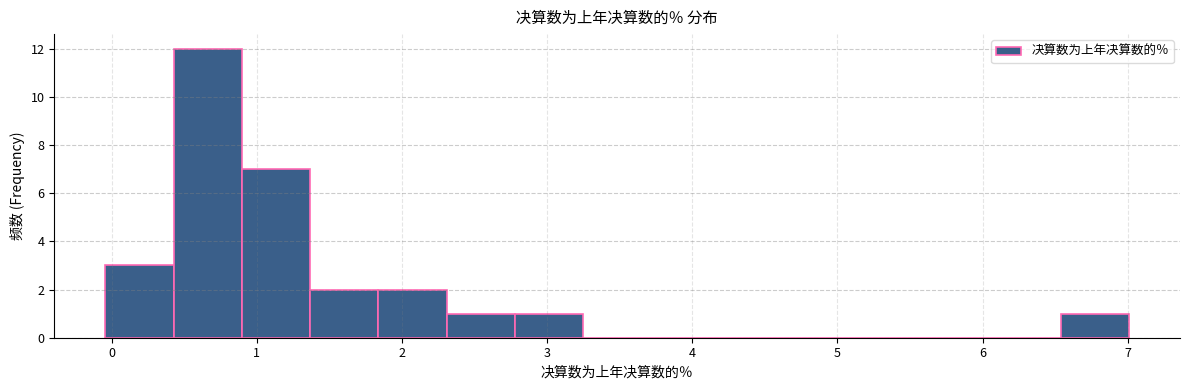

Reading left to right, transcribe this chart: for each bar, give the range it covers on the x-axis and its height. Neither the bar edges nor the heights are printed on the chart, so give them approximately, as read against the axes.

0.0 to 0.4: 3
0.4 to 0.9: 12
0.9 to 1.4: 7
1.4 to 1.8: 2
1.8 to 2.3: 2
2.3 to 2.8: 1
2.8 to 3.2: 1
3.2 to 3.7: 0
3.7 to 4.2: 0
4.2 to 4.7: 0
4.7 to 5.1: 0
5.1 to 5.6: 0
5.6 to 6.1: 0
6.1 to 6.5: 0
6.5 to 7.0: 1